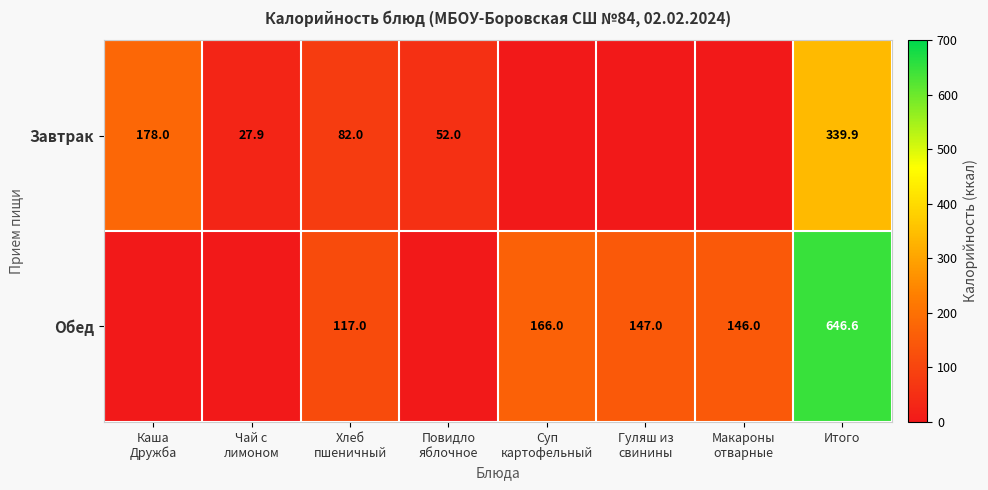

The value of Обед at Итого is 646.6. True or false?

True